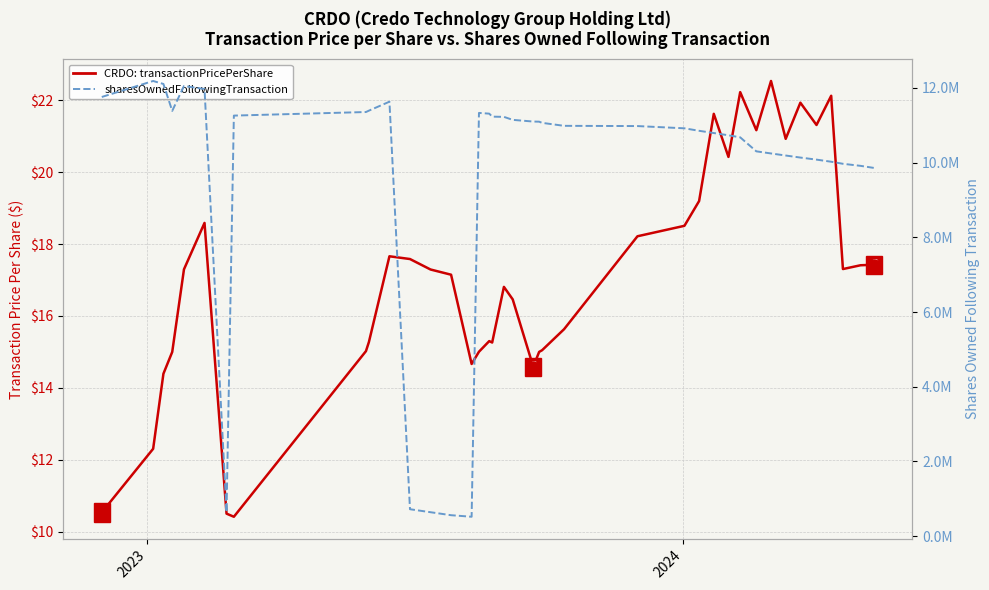

True or false: sharesOwnedFollowingTransaction and transactionPricePerShare cross at least once.

False